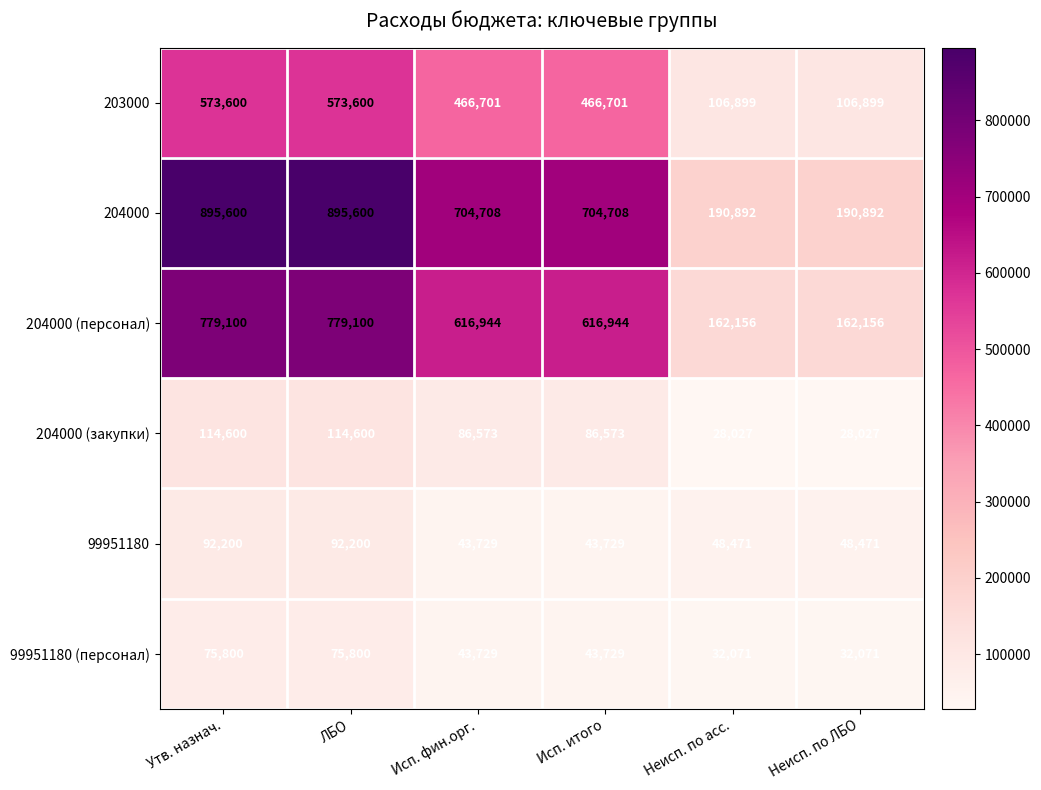

Rank the series at ЛБО from highest to lowest value.

204000, 204000 (персонал), 203000, 204000 (закупки), 99951180, 99951180 (персонал)